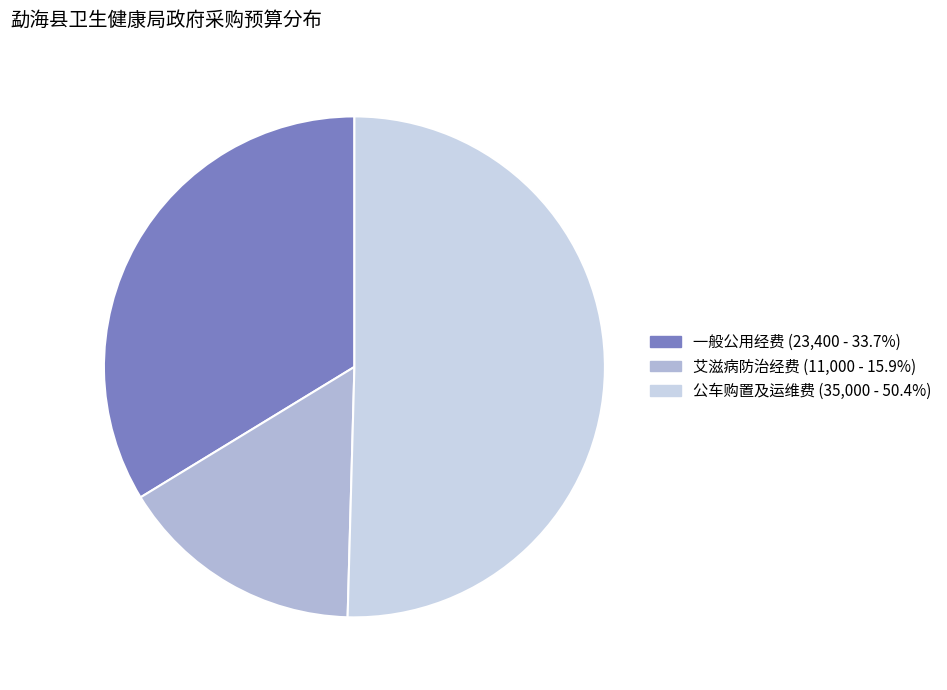

Between 一般公用经费 and 艾滋病防治经费, which is larger?

一般公用经费